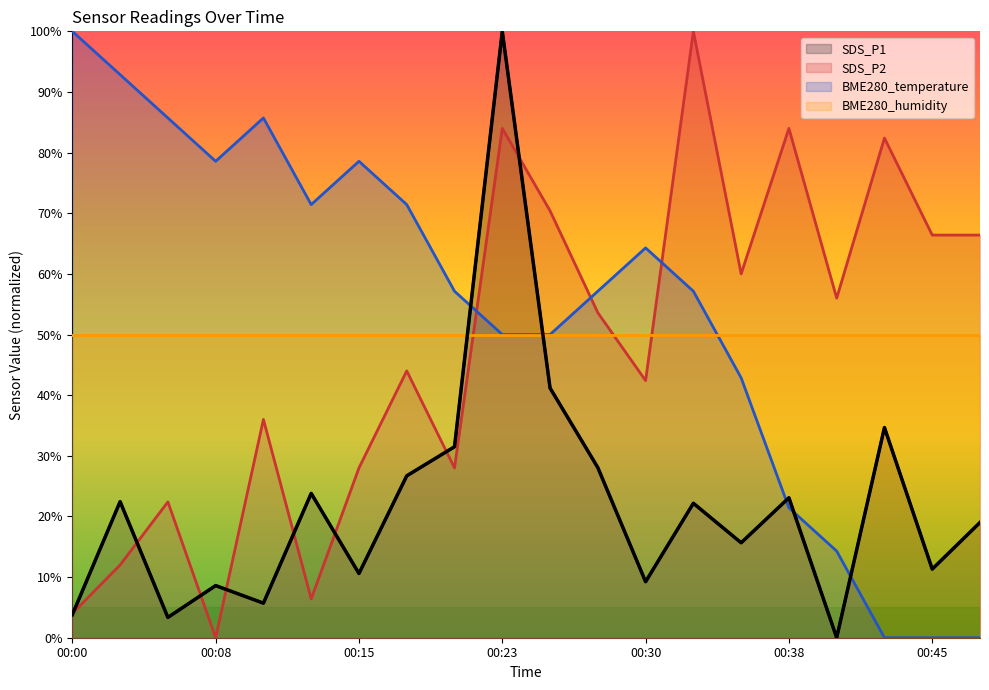

In SDS_P2, how many points are lower than both neighbors (excluding endpoints)?

6